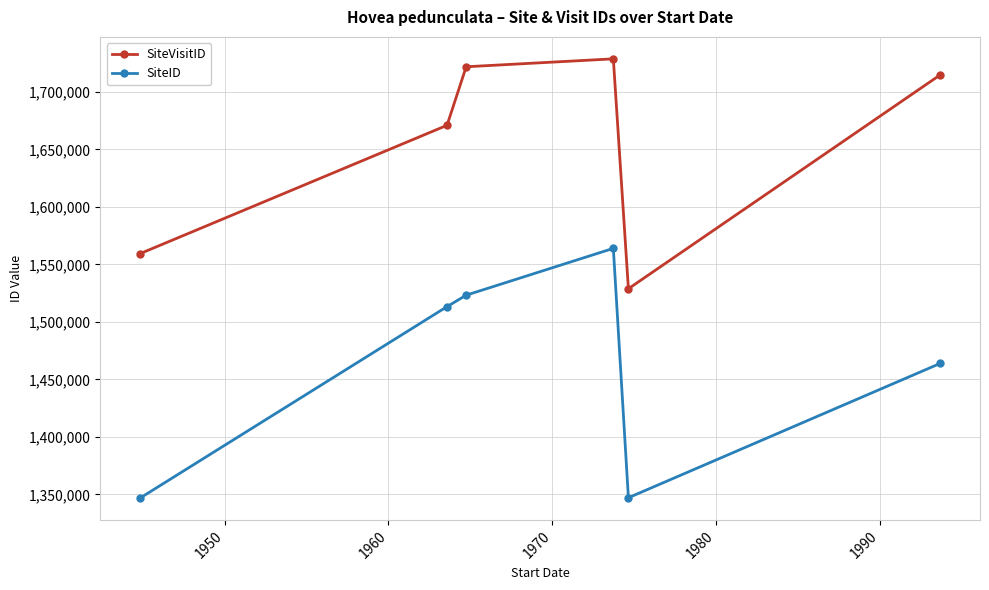

What is the smallest value displayed?

1346852